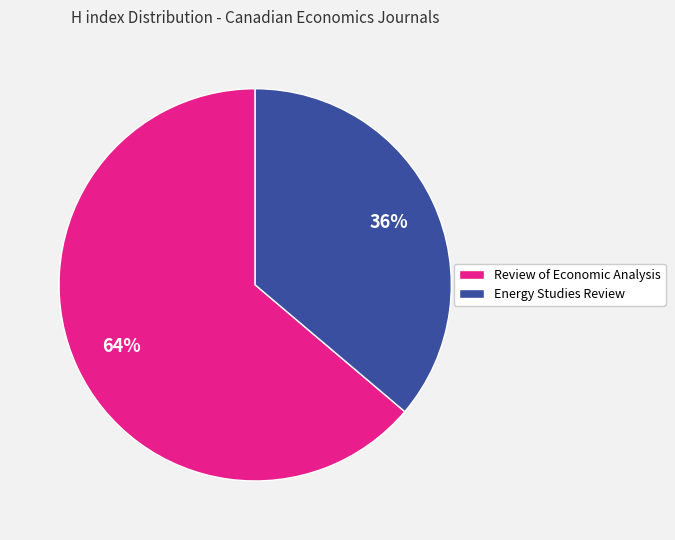

Rank the categories by value from highest to lowest.

Review of Economic Analysis, Energy Studies Review